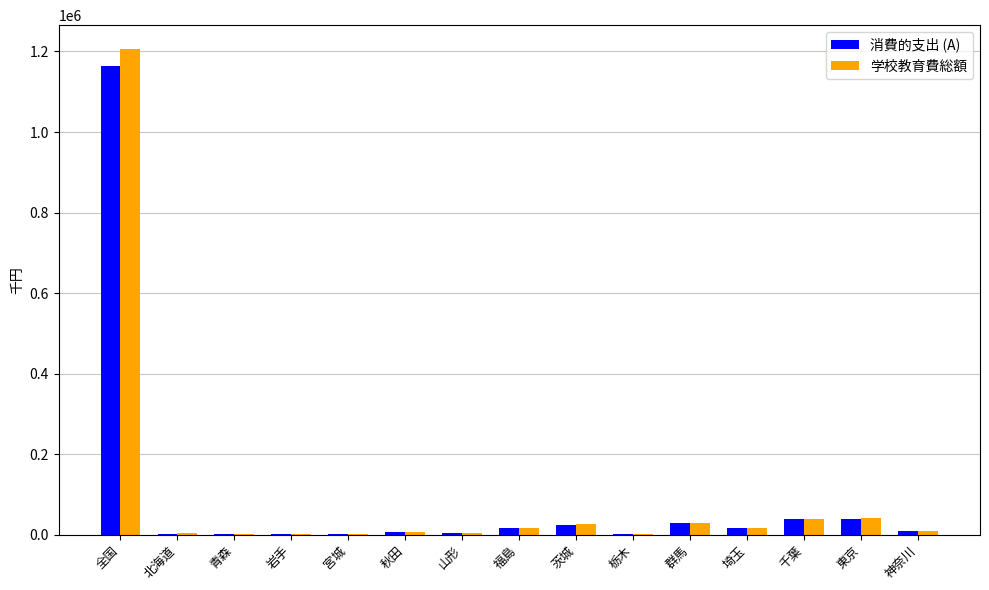

What are all the series names shown in the legend?

消費的支出 (A), 学校教育費総額